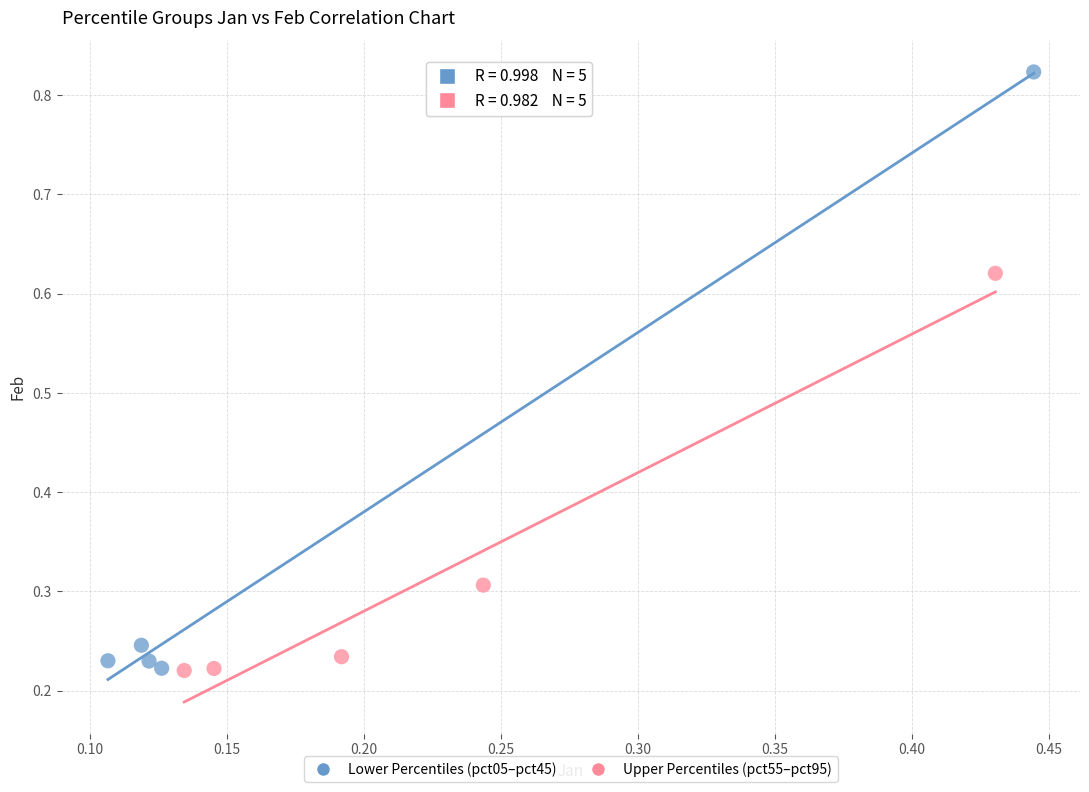

What are all the series names shown in the legend?

Lower Percentiles (pct05–pct45), Upper Percentiles (pct55–pct95)